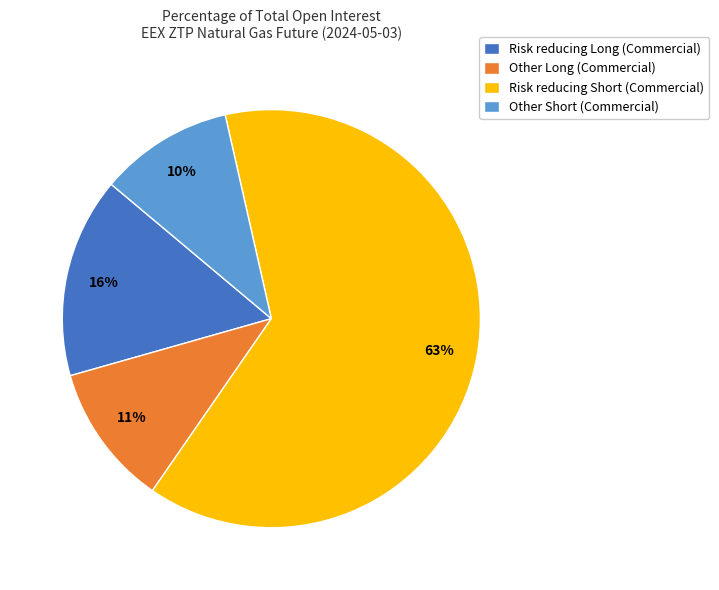

Is Other Short (Commercial) the majority of the pie?

No